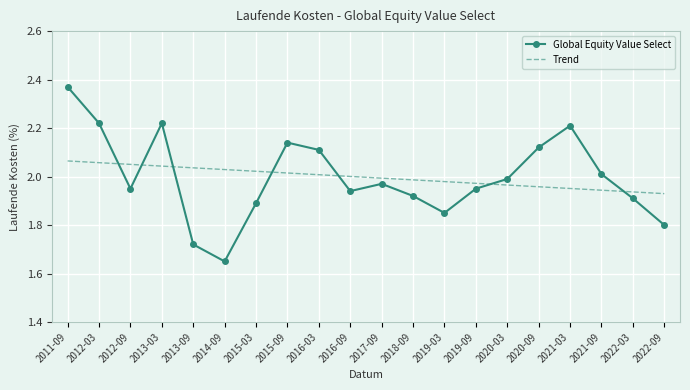

Which label corresponds to the largest value in the chart?

2011-09